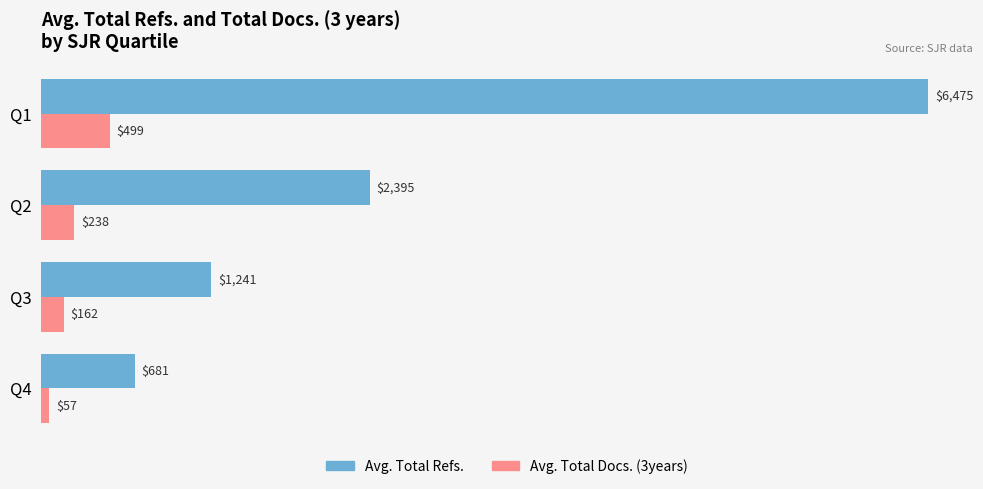

At which category is the sum across all series the highest?

Q1